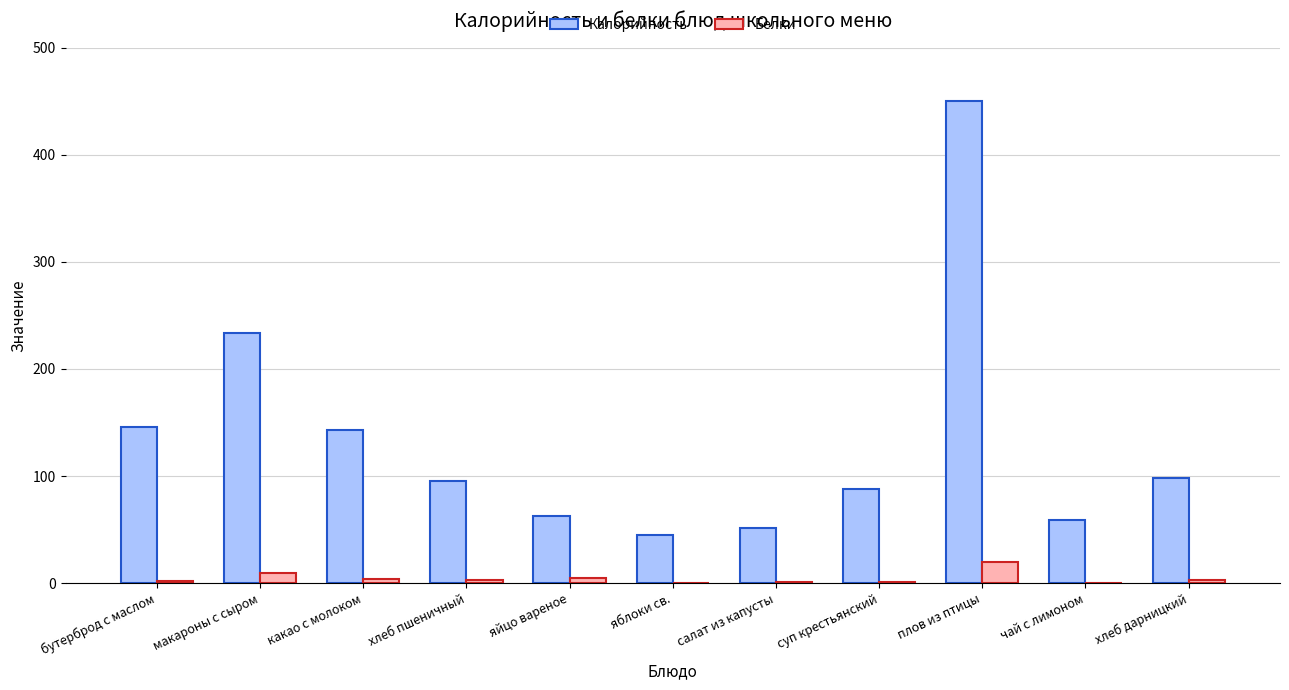

What is the sum of all Калорийность values?

1472.8